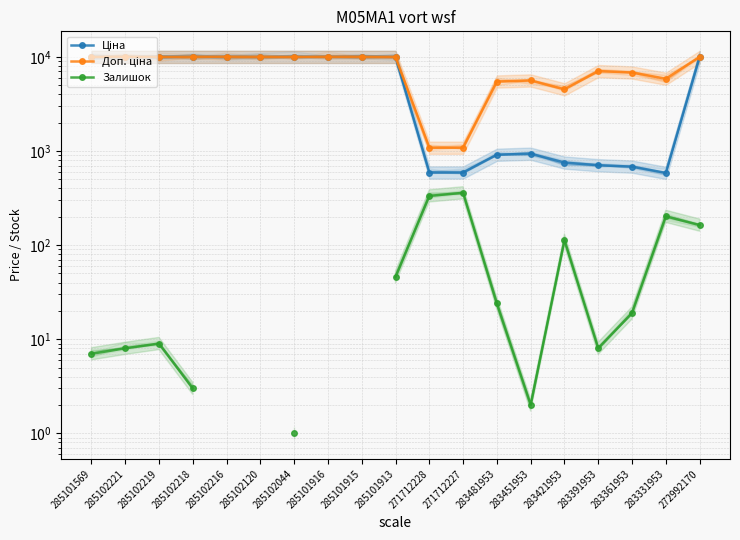

True or false: Ціна and Доп. ціна cross at least once.

False